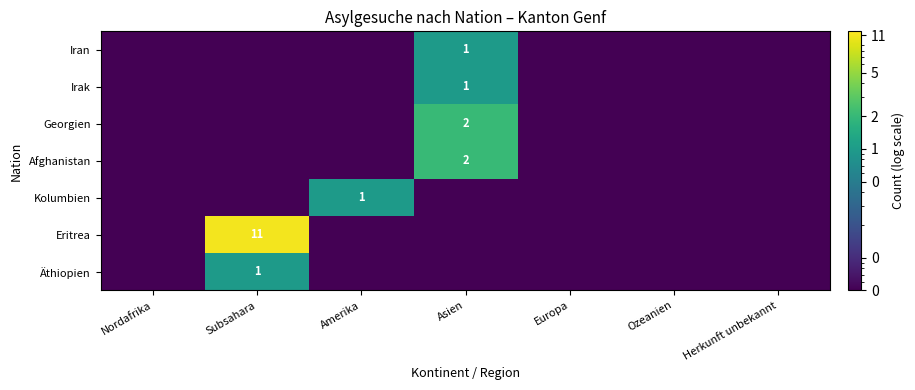

The value of Eritrea at Subsahara is 19.8. True or false?

False